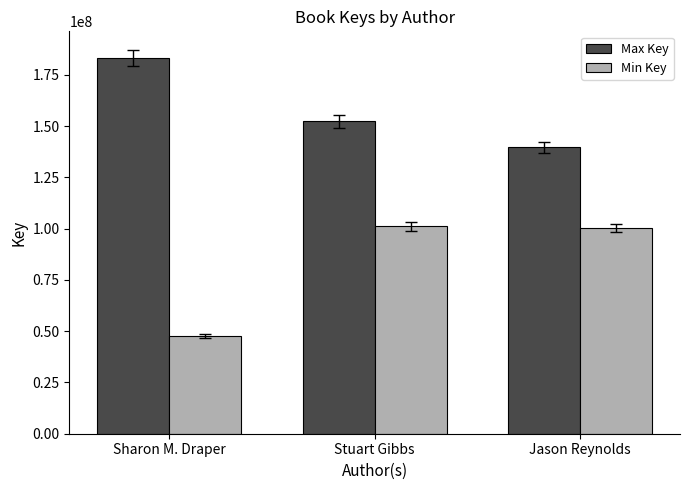

Is the value of Min Key at Stuart Gibbs greater than the value of Max Key at Jason Reynolds?

No